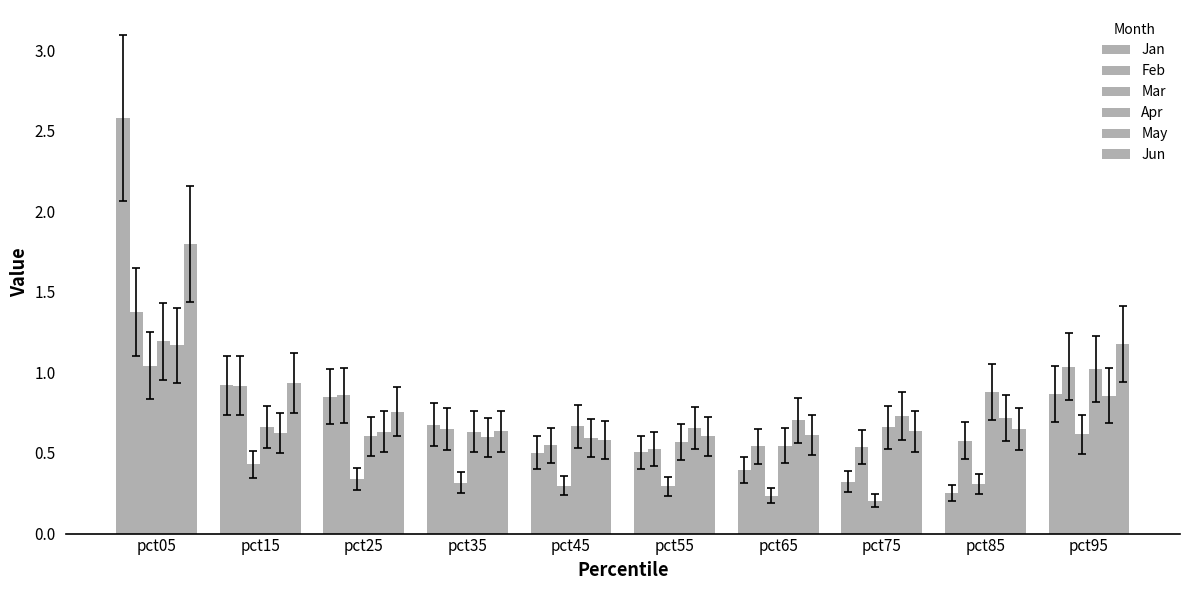

Does the chart contain stacked bars?

No